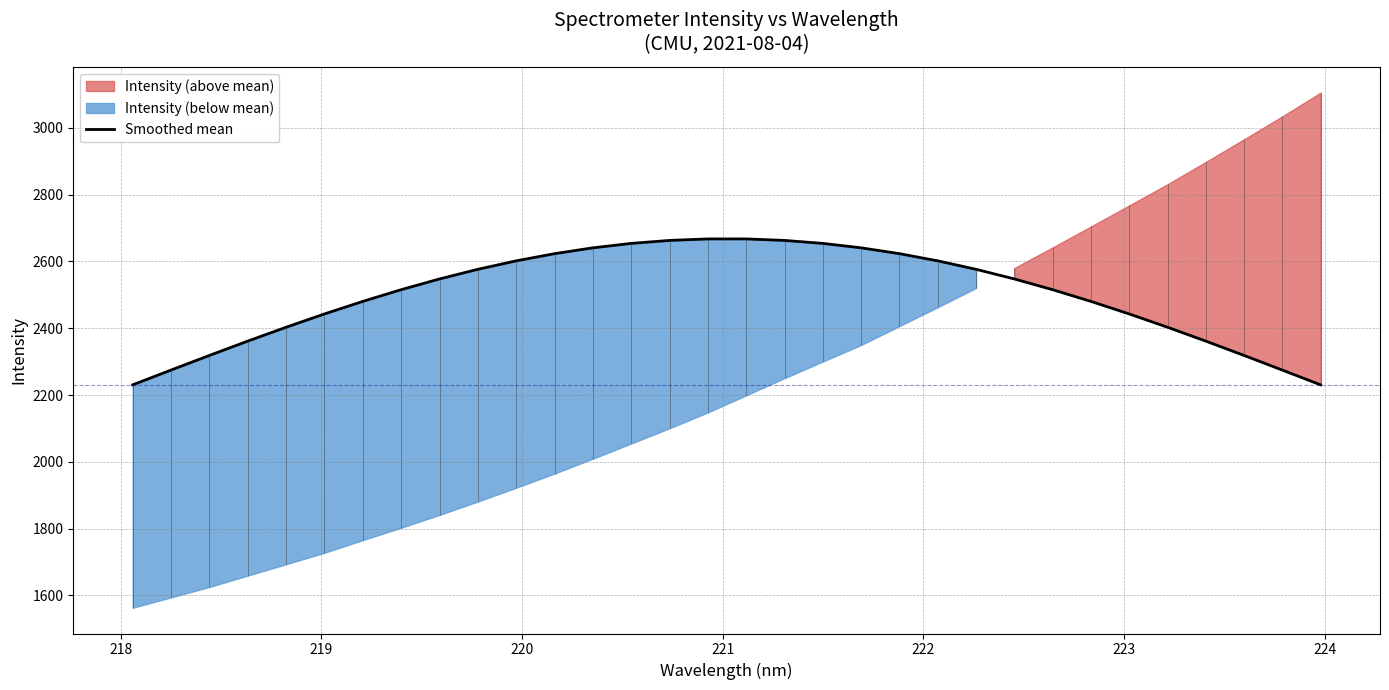

What is the highest value of the Smoothed mean series?

2667.5